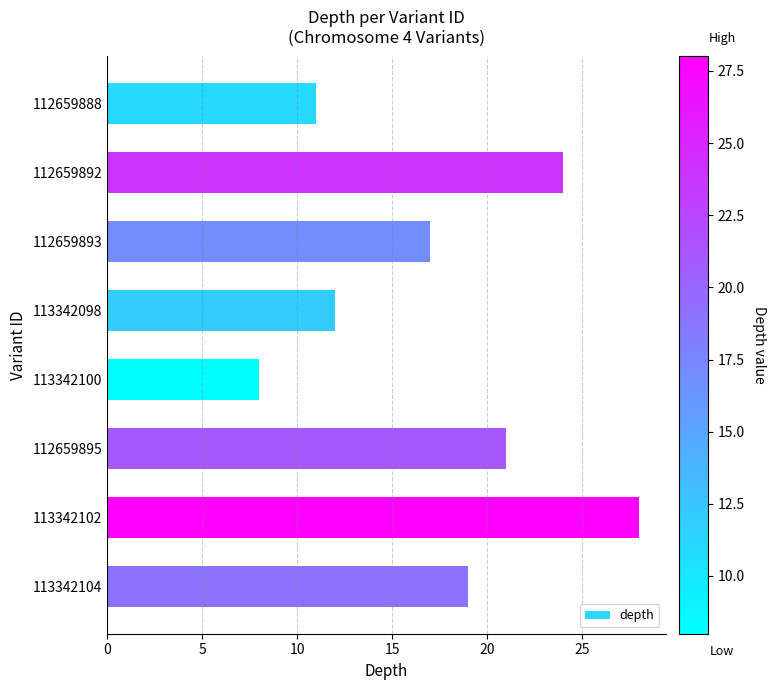

What is the smallest value displayed?

8